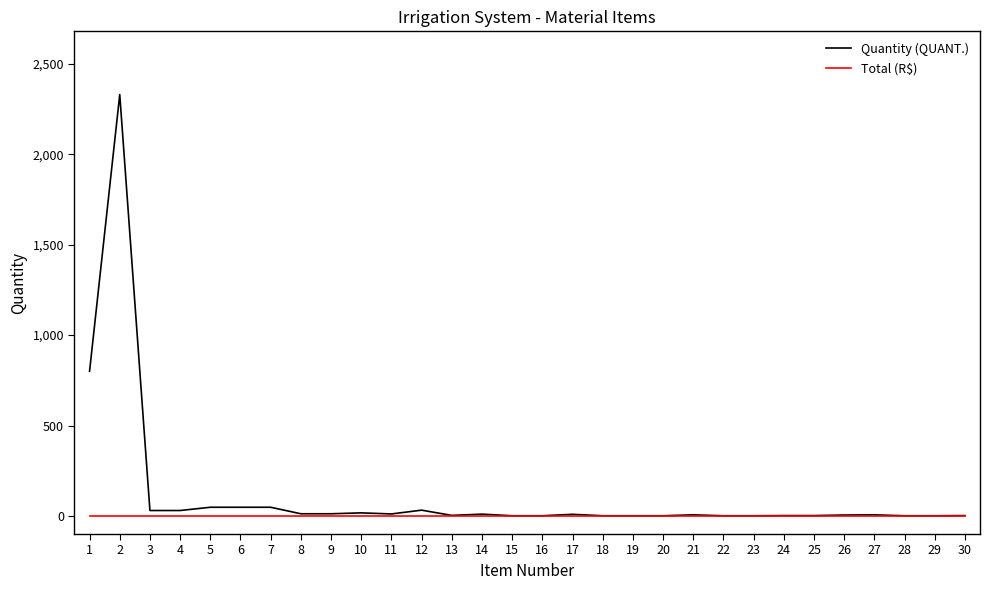

At how many categories does at least one series exceed 1053?

1